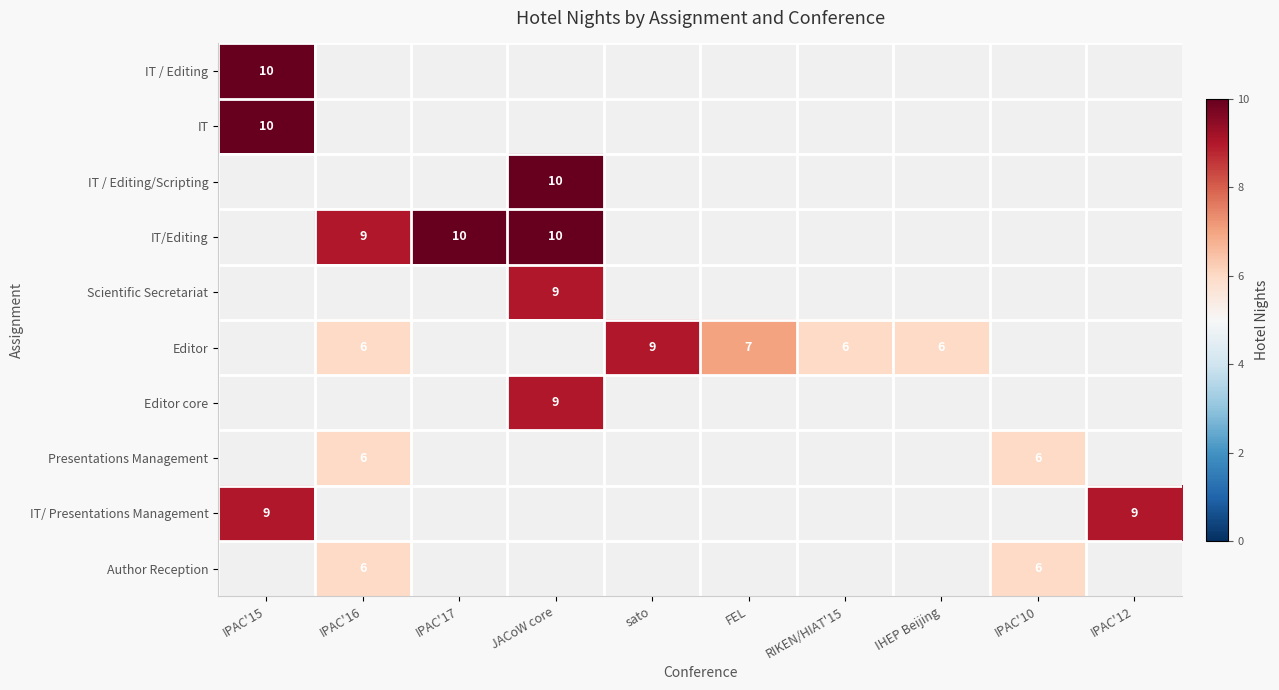

How many distinct data groups are displayed?

10